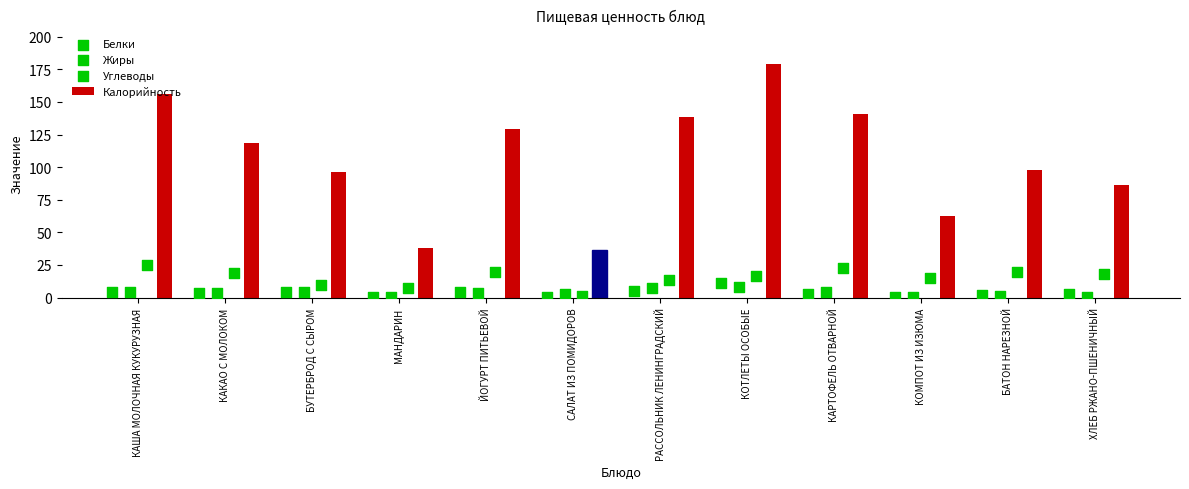

Which series has the largest total across all categories?

Калорийность